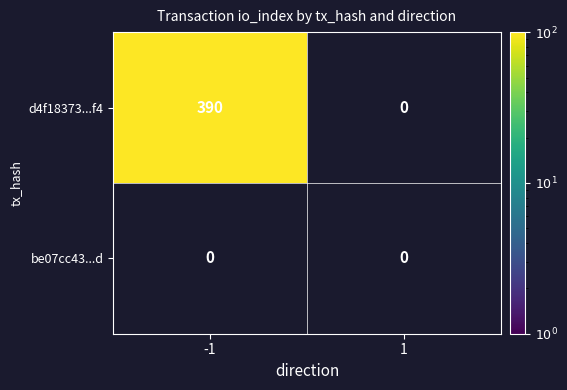

At -1, list the series in order from smallest to largest.

be07cc43995d0465d18ed999a3ef89c24b4e59d, d4f18373ec03b8758925bf2d54a34ecb15cb6f4